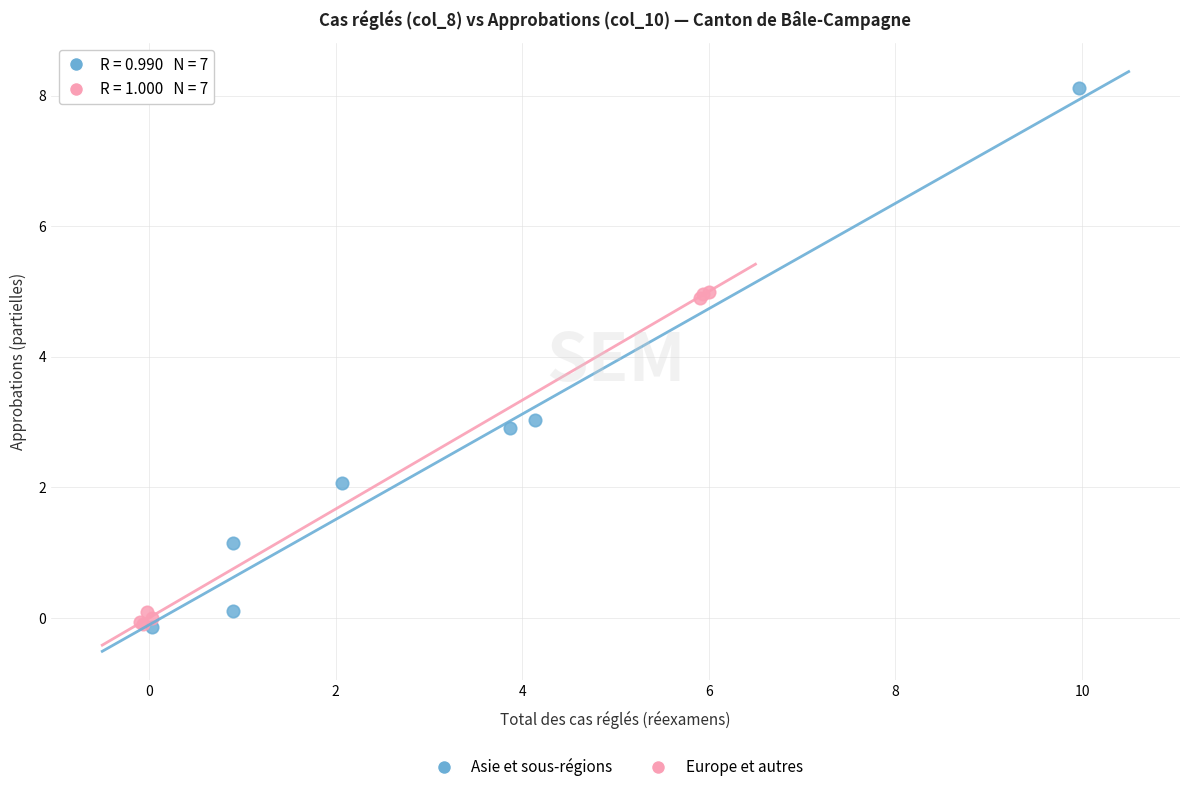

Which series reaches the maximum Y coordinate?

Asie et sous-régions